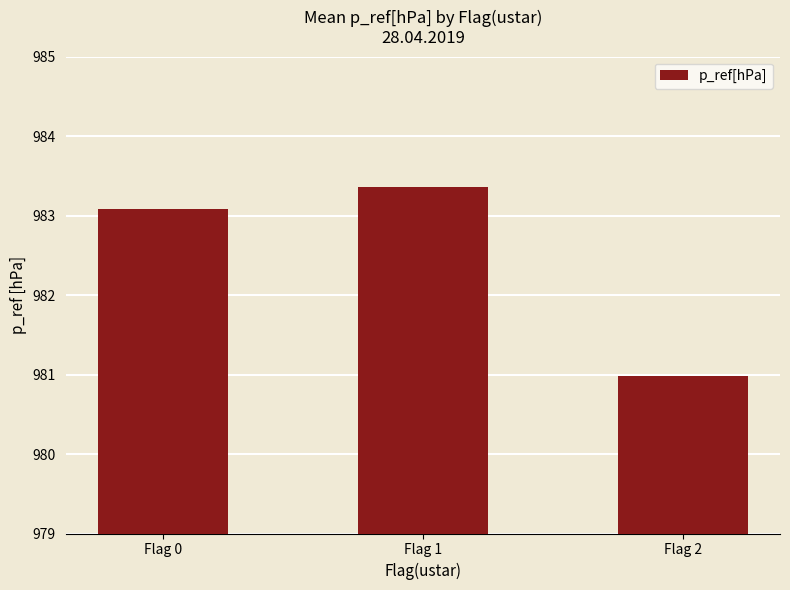

What is the value of the 2nd bar from the left?

983.4